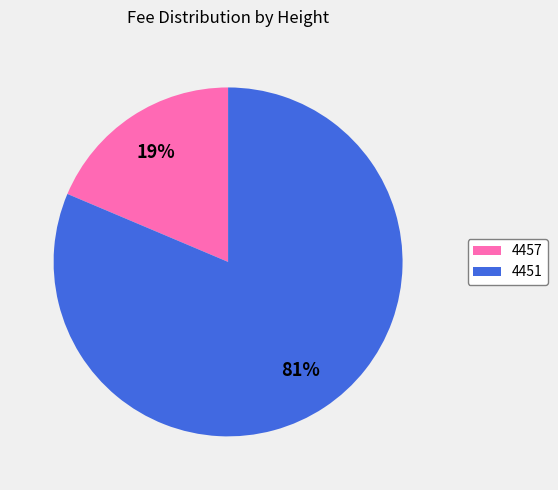

Which category has the biggest portion of the pie?

4451